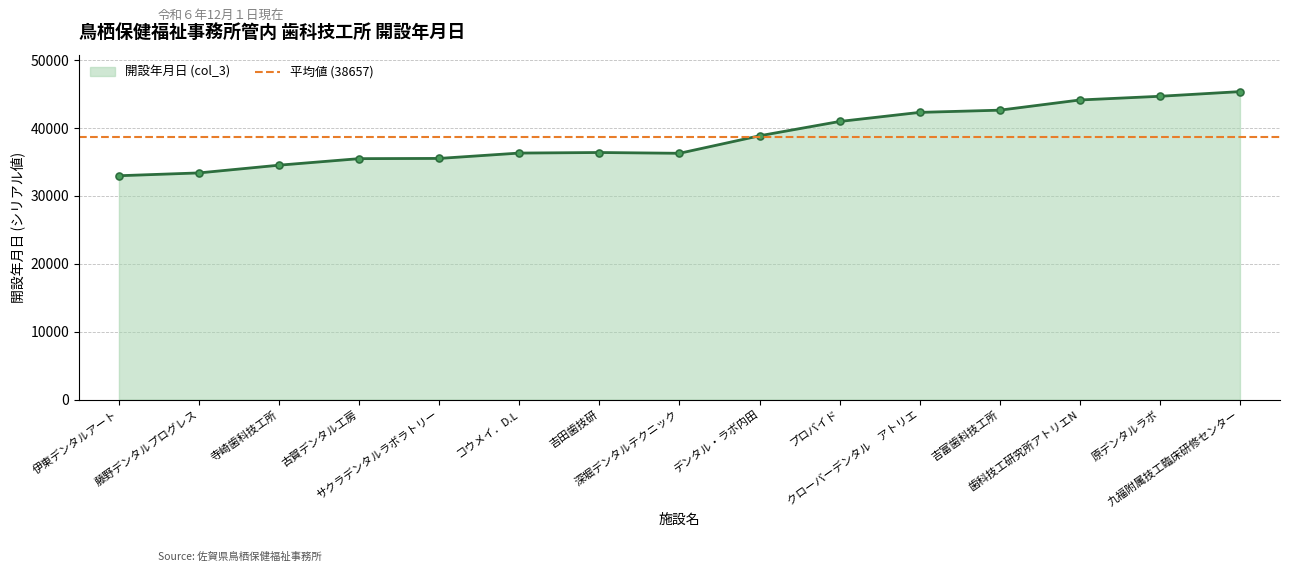

What is the ratio of the value at サクラデンタルラボラトリー to the value at 吉富歯科技工所?

0.8